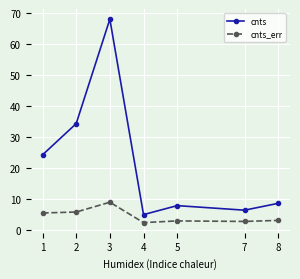

True or false: cnts has a value of 34.3 at 2.

True